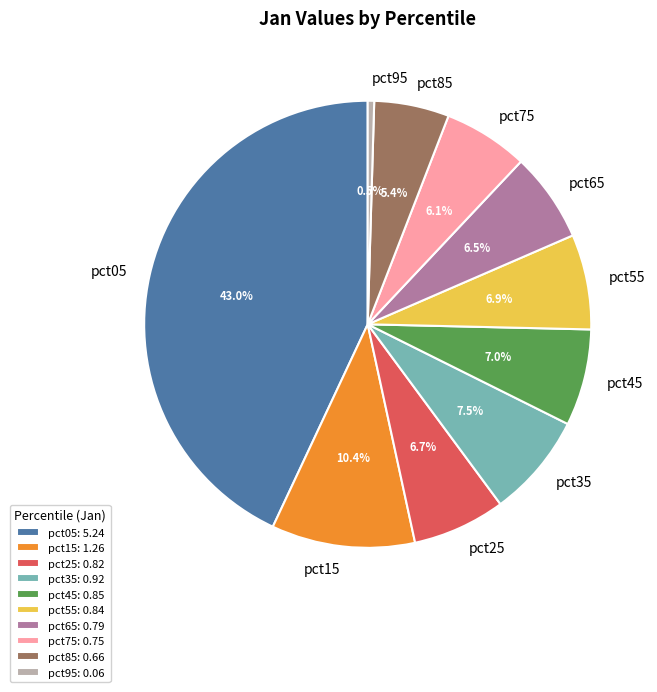

Is pct45 the majority of the pie?

No